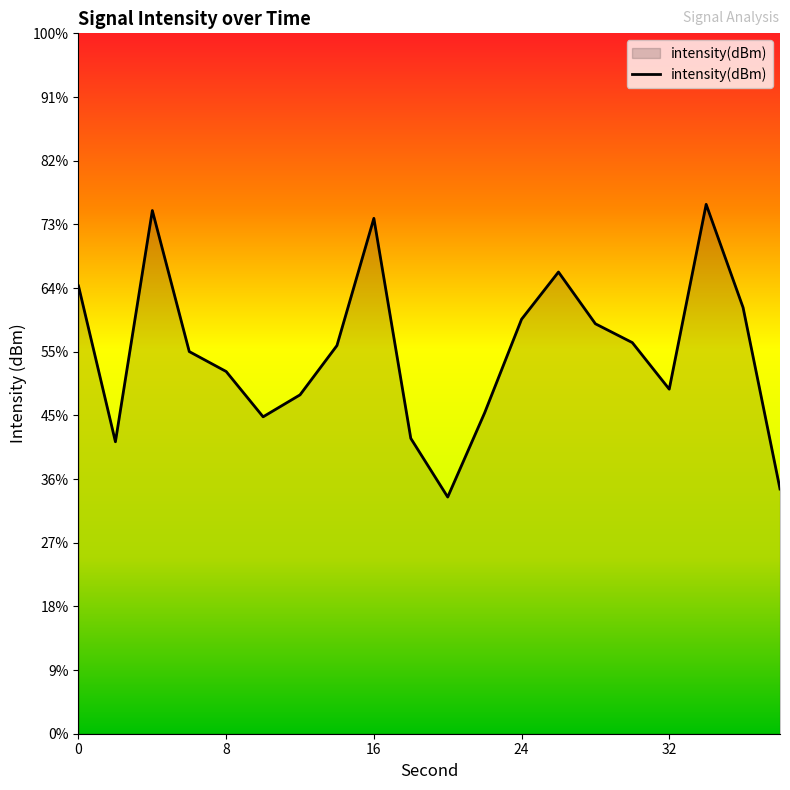

Does the chart display data point markers on the line(s)?

No